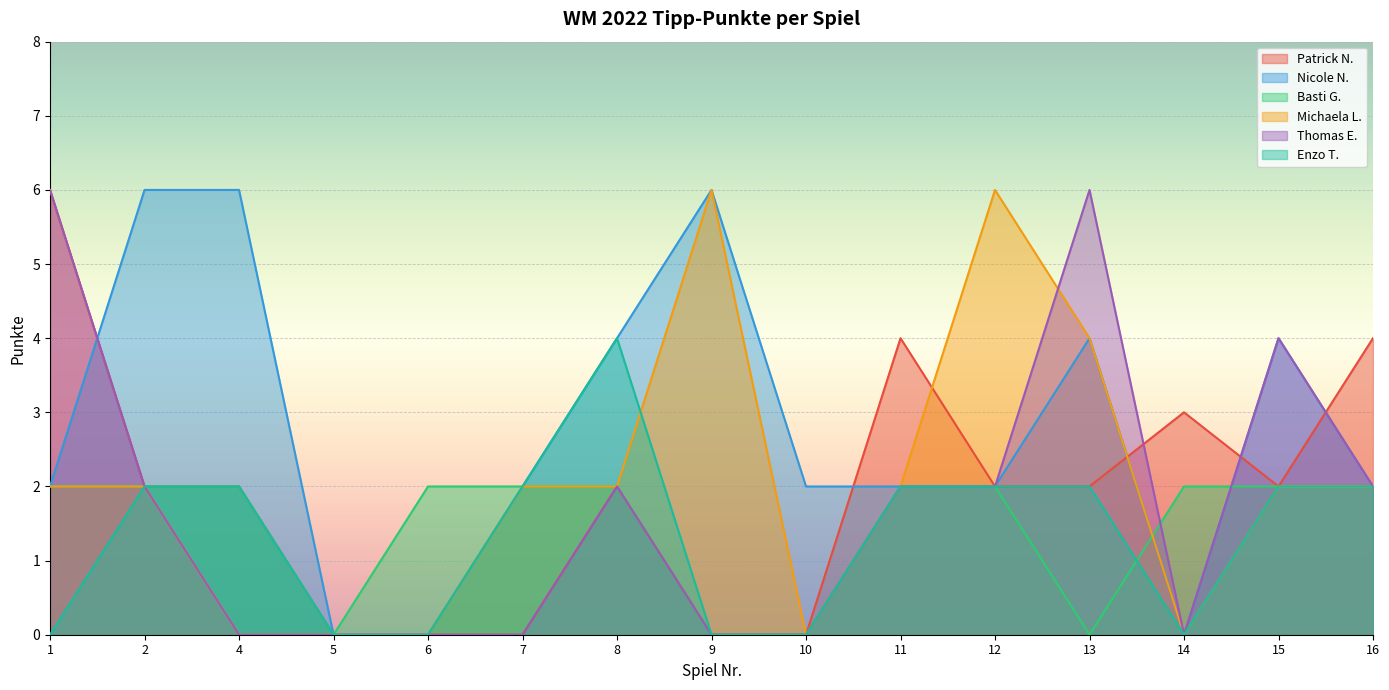

Rank the series at 8 from highest to lowest value.

Nicole N., Enzo T., Patrick N., Basti G., Michaela L., Thomas E.